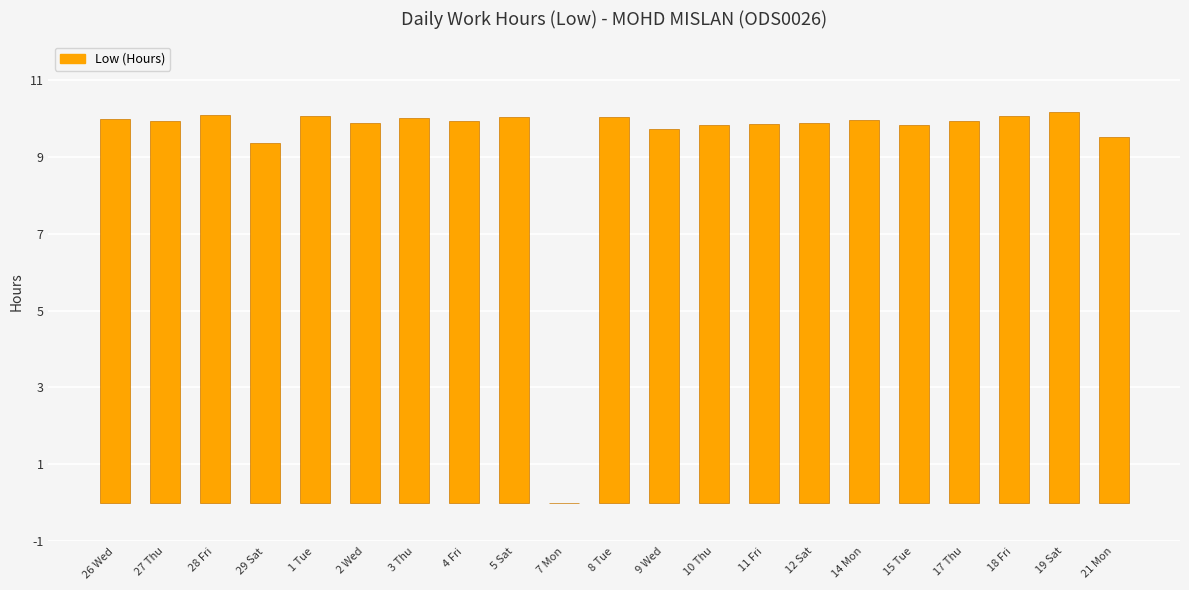

How many positive values are there?

20